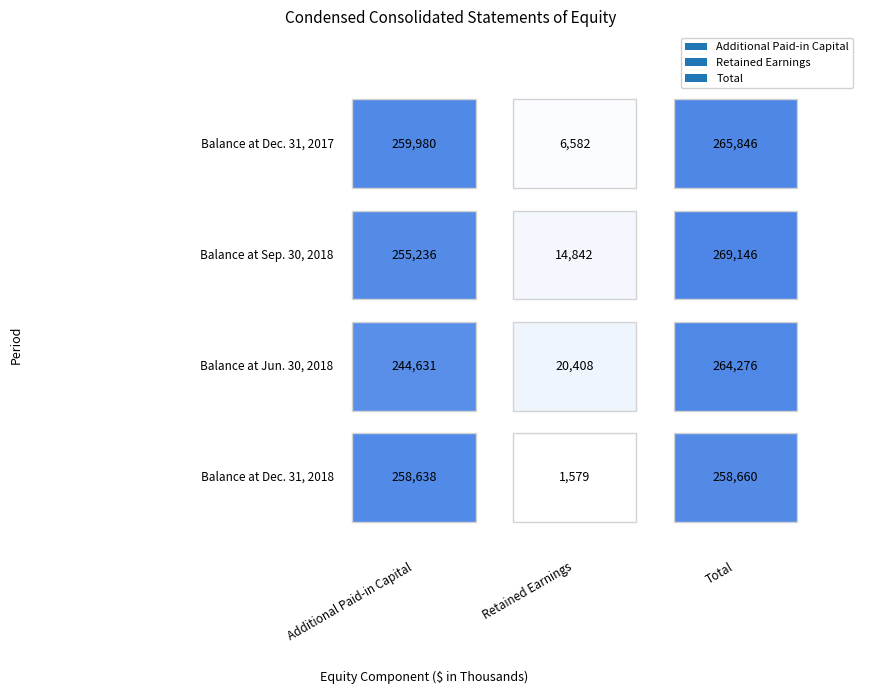

Is it true that Retained Earnings equals 29461 at Balance at Jun. 30, 2018?

False